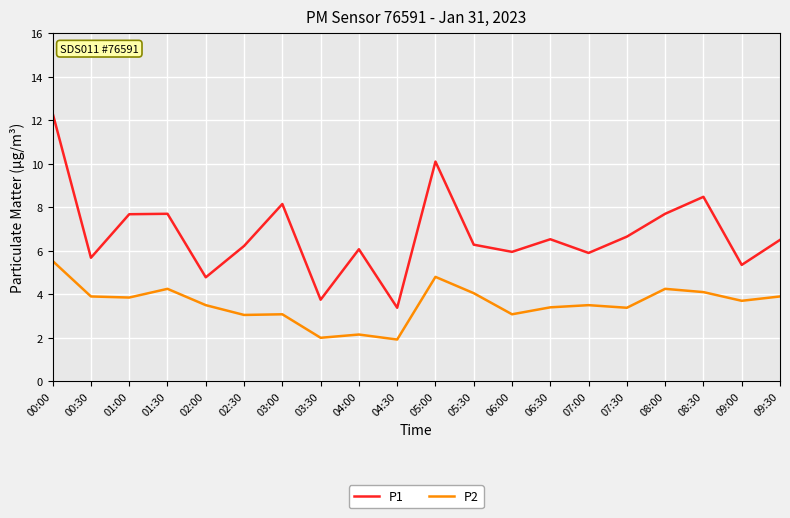

True or false: P1 has more than 1 points higher than both neighbors.

True